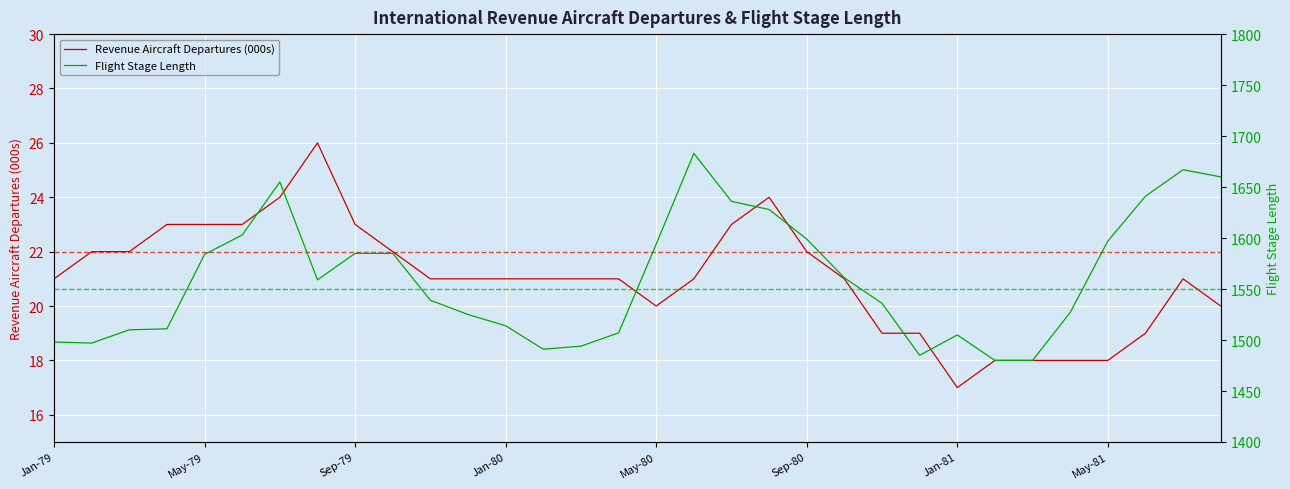

Between 8 and 15, which series saw the biggest shift?

Flight Stage Length